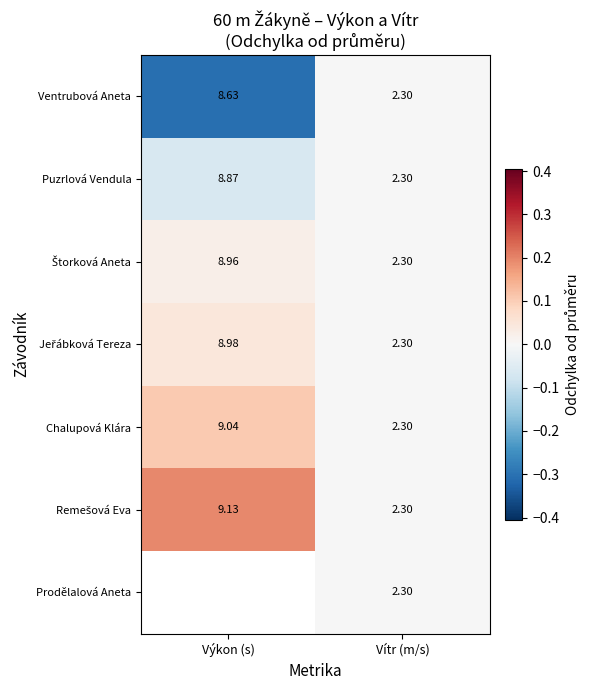

True or false: Ventrubová Aneta has a value of -0.5 at Výkon (s).

False